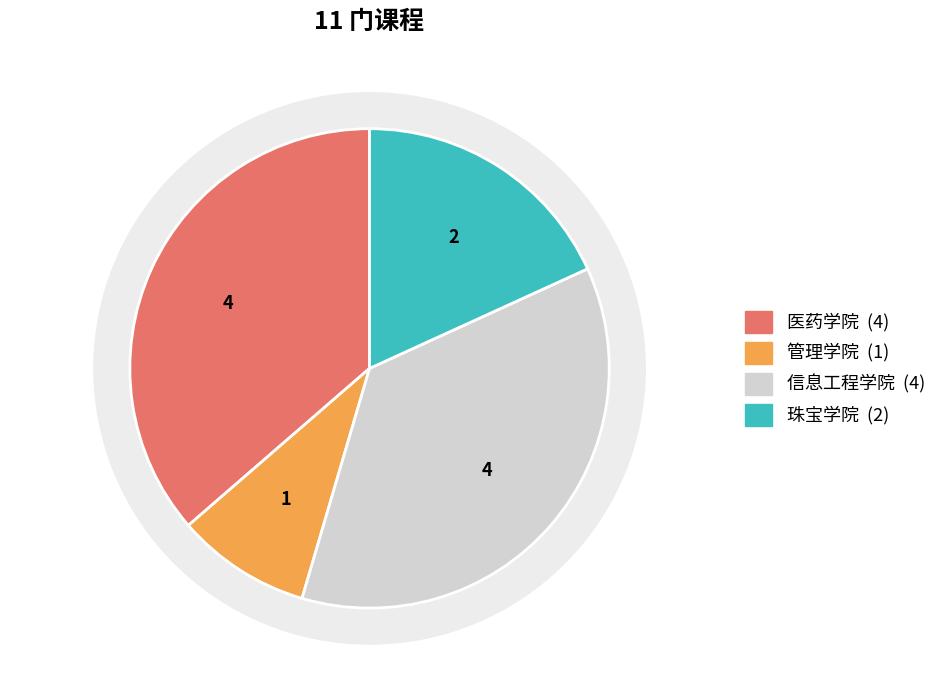

What is the largest slice in the pie chart?

医药学院